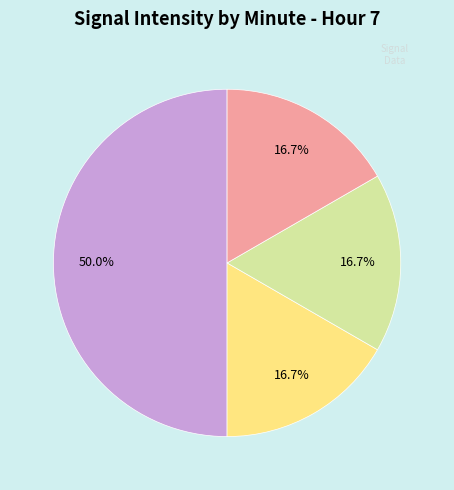

Which category has the smallest portion of the pie?

Minute 1